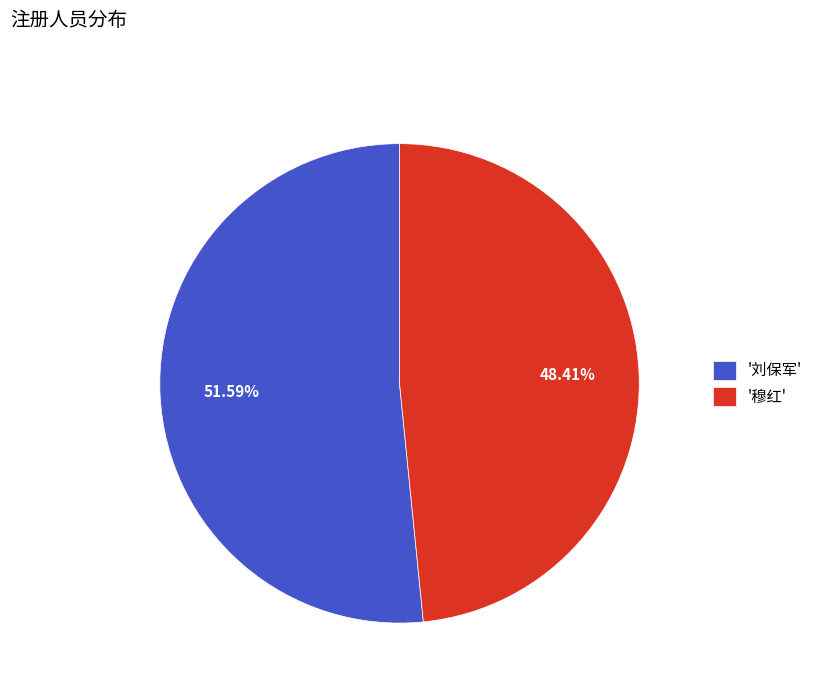

Which has a higher value, '刘保军' or '穆红'?

'刘保军'